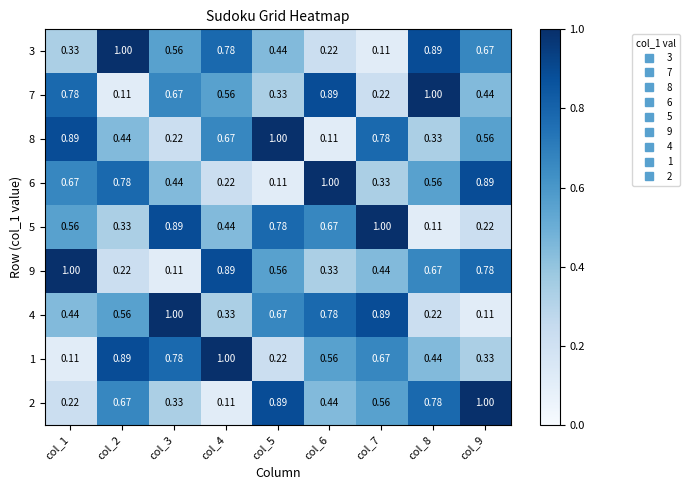

Is the value of 8 at col_2 greater than the value of 1 at col_7?

No